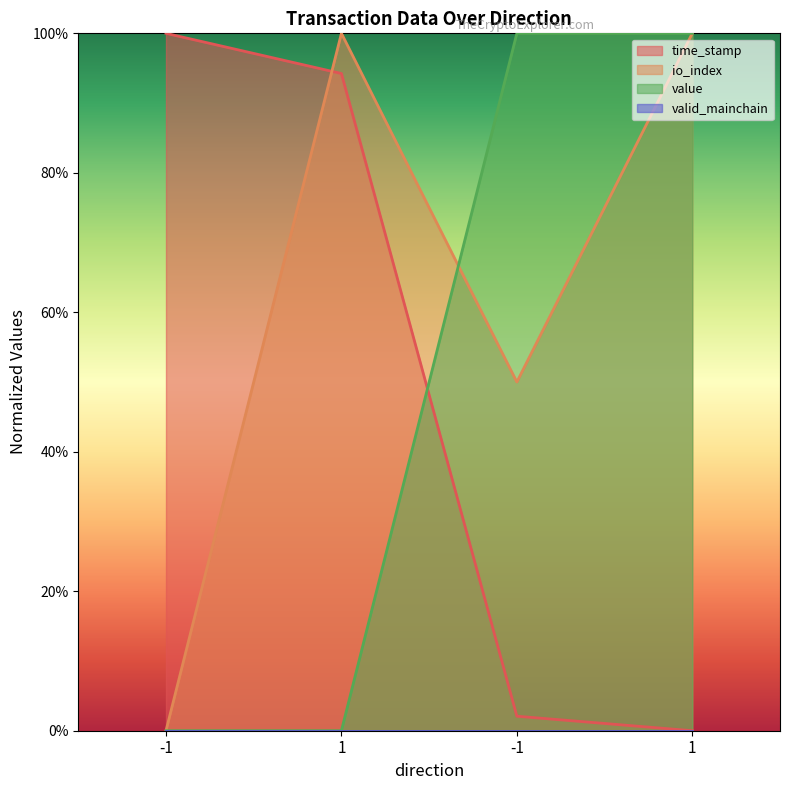

Does the chart display data point markers on the line(s)?

No